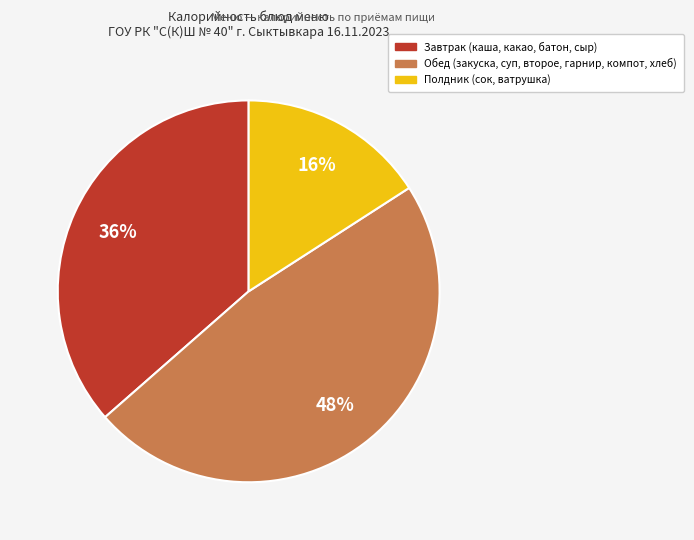

How many segments does this pie chart have?

3